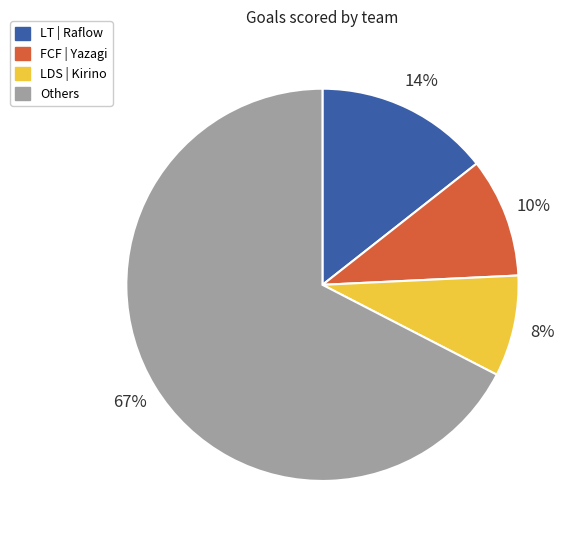

Between Others and LT | Raflow, which is larger?

Others